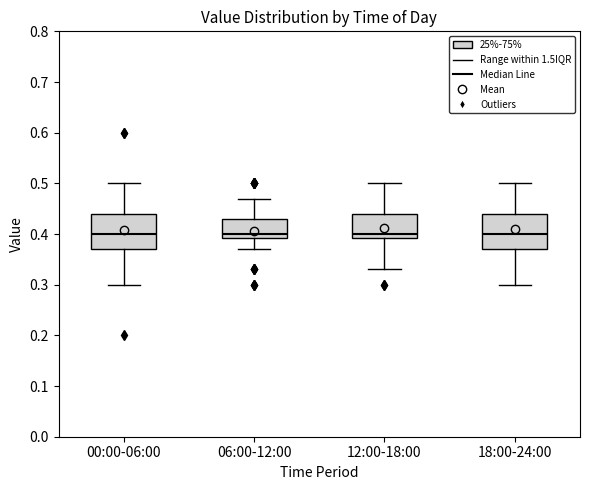

Reading left to right, transcribe this box plot: for each box, give where its median line is, the range the box spans, and where its two whiskers end, as read against the y-axis. The values are not printed on the chart, so give them approximately, as read against the axis.

00:00-06:00: median 0.40, box 0.37 to 0.44, whiskers 0.30 to 0.50
06:00-12:00: median 0.40, box 0.39 to 0.43, whiskers 0.37 to 0.47
12:00-18:00: median 0.40, box 0.39 to 0.44, whiskers 0.33 to 0.50
18:00-24:00: median 0.40, box 0.37 to 0.44, whiskers 0.30 to 0.50